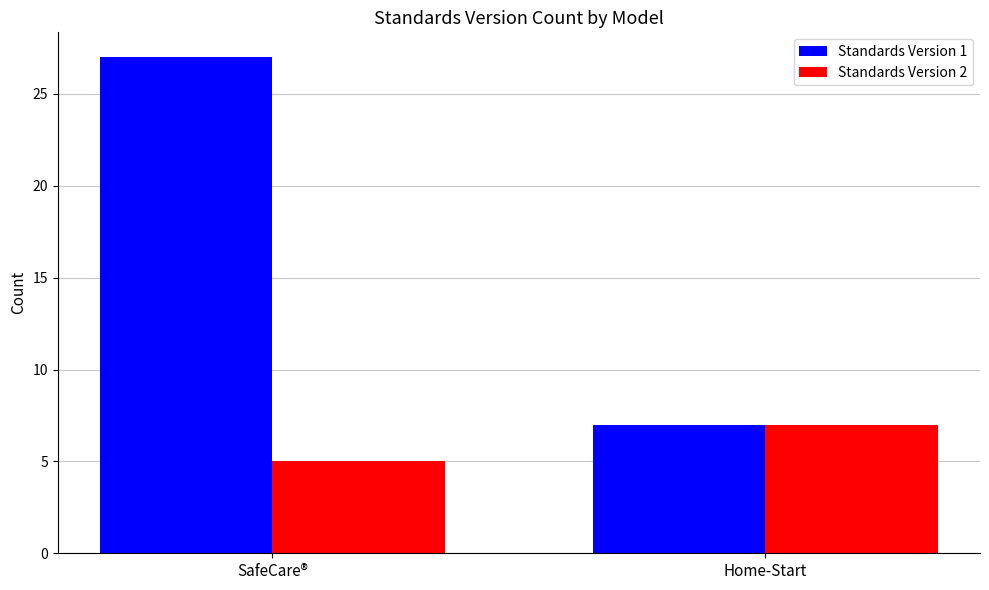

How many Standards Version 2 values are between 5 and 7?

2